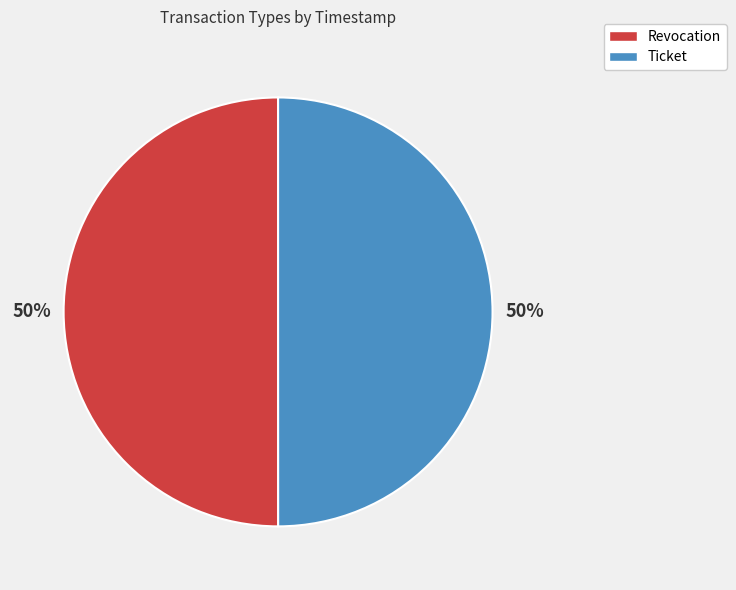

True or false: Ticket accounts for 50% of the total.

True